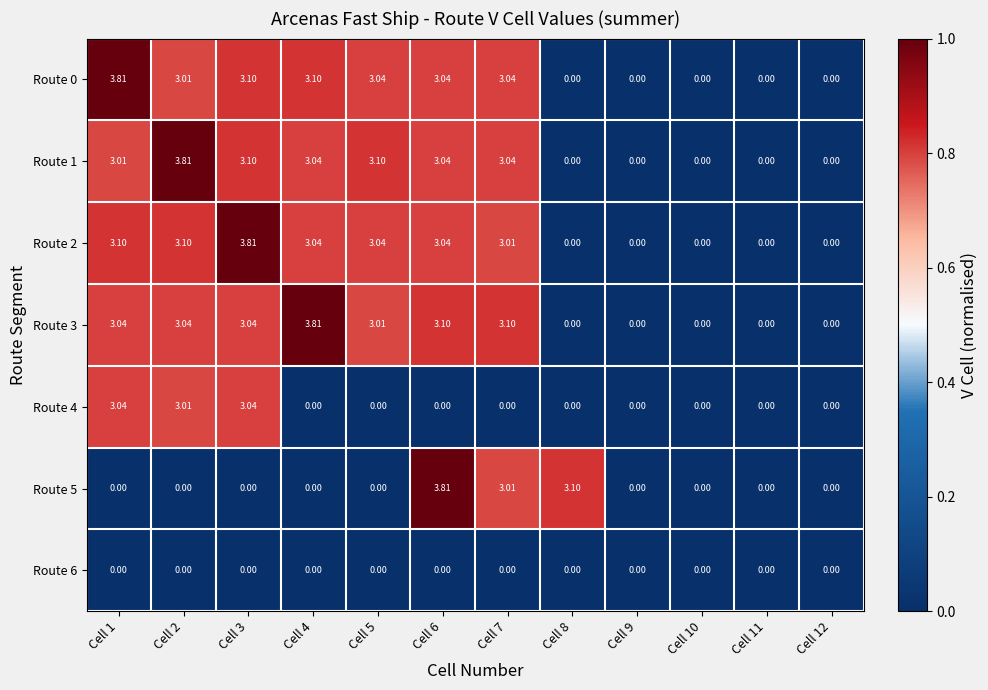

Is the value of Route 0 at Cell 6 greater than the value of Route 1 at Cell 10?

Yes